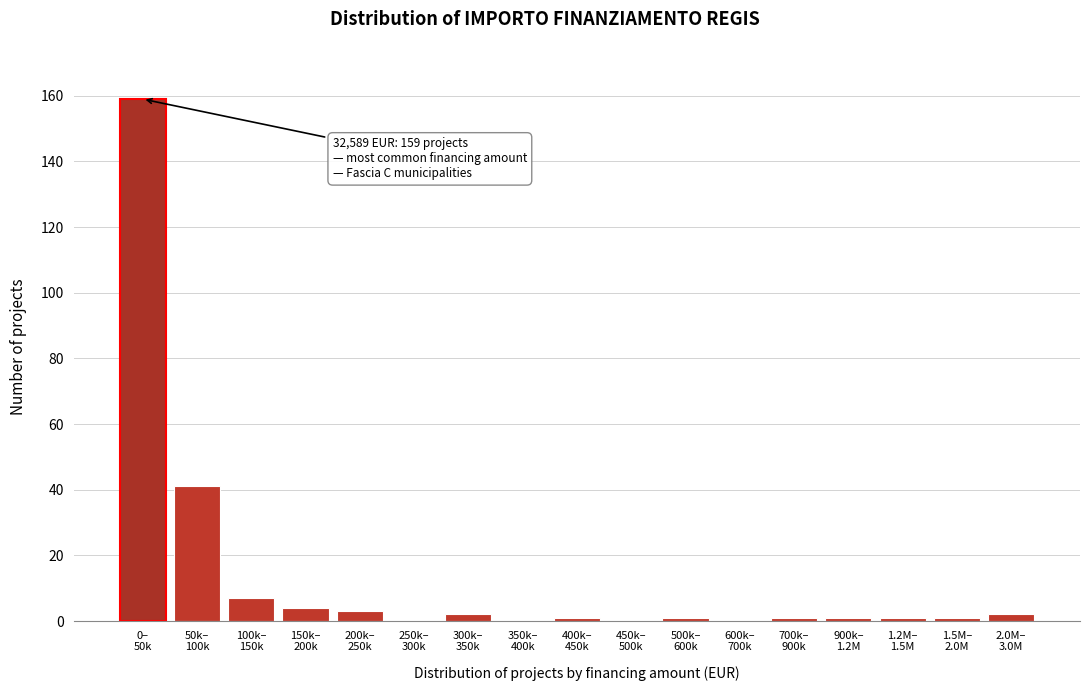

What is the sum of all values?

224